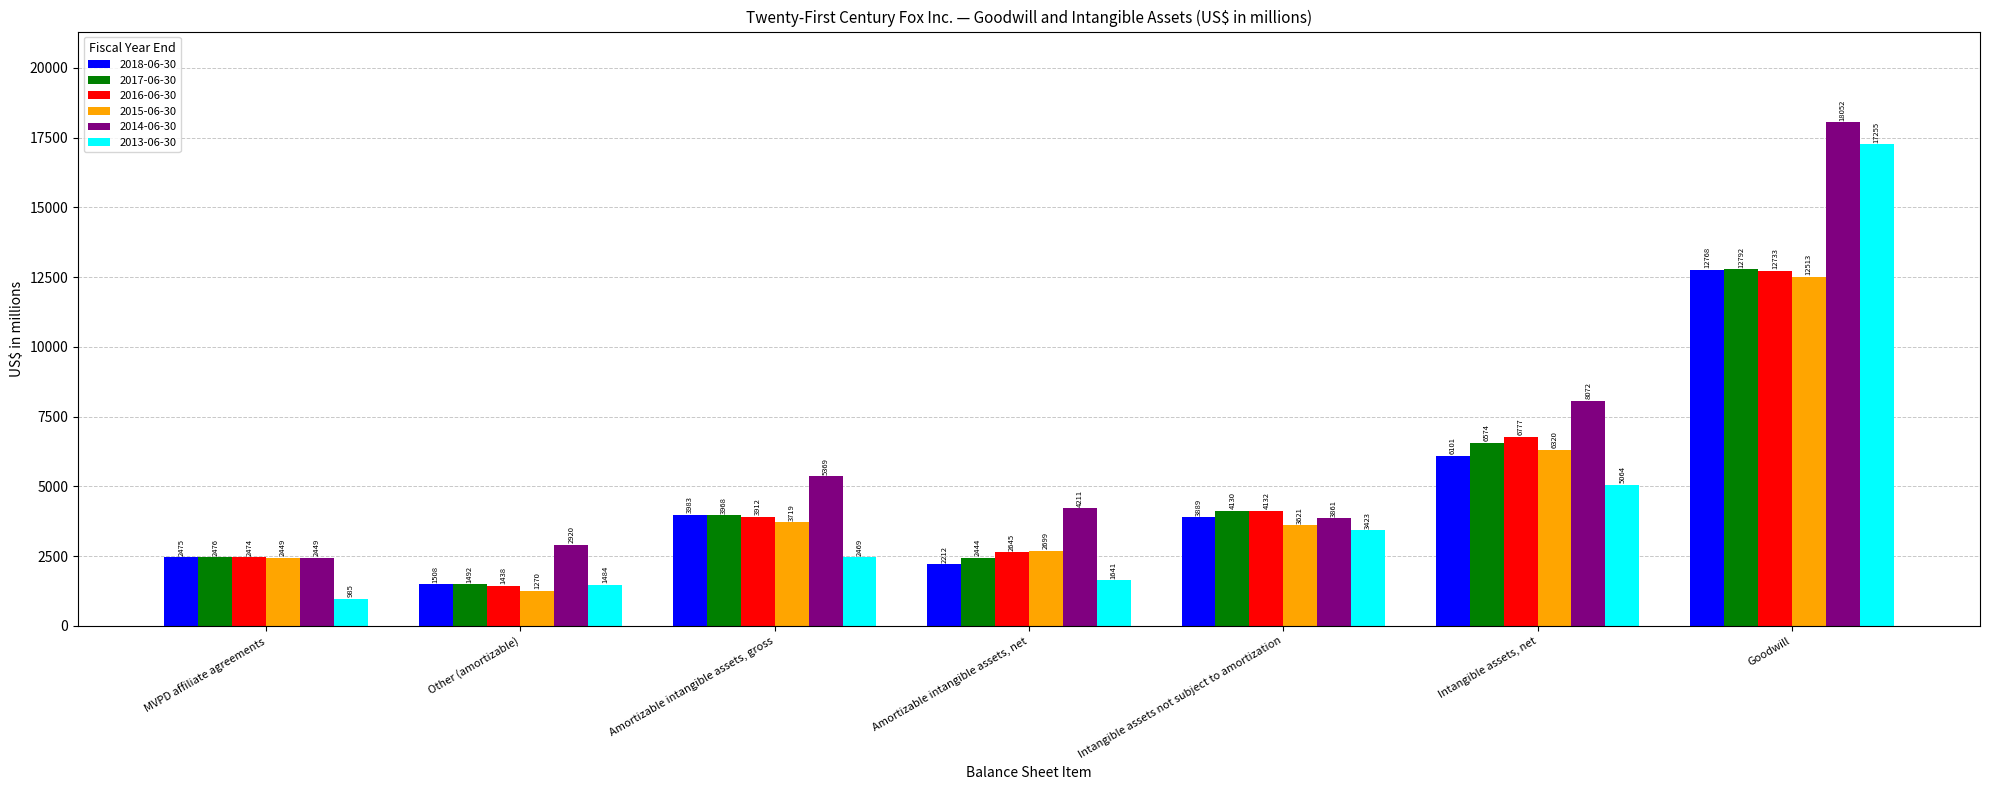

Where does the 2014-06-30 series first go above 4211?

Amortizable intangible assets, gross